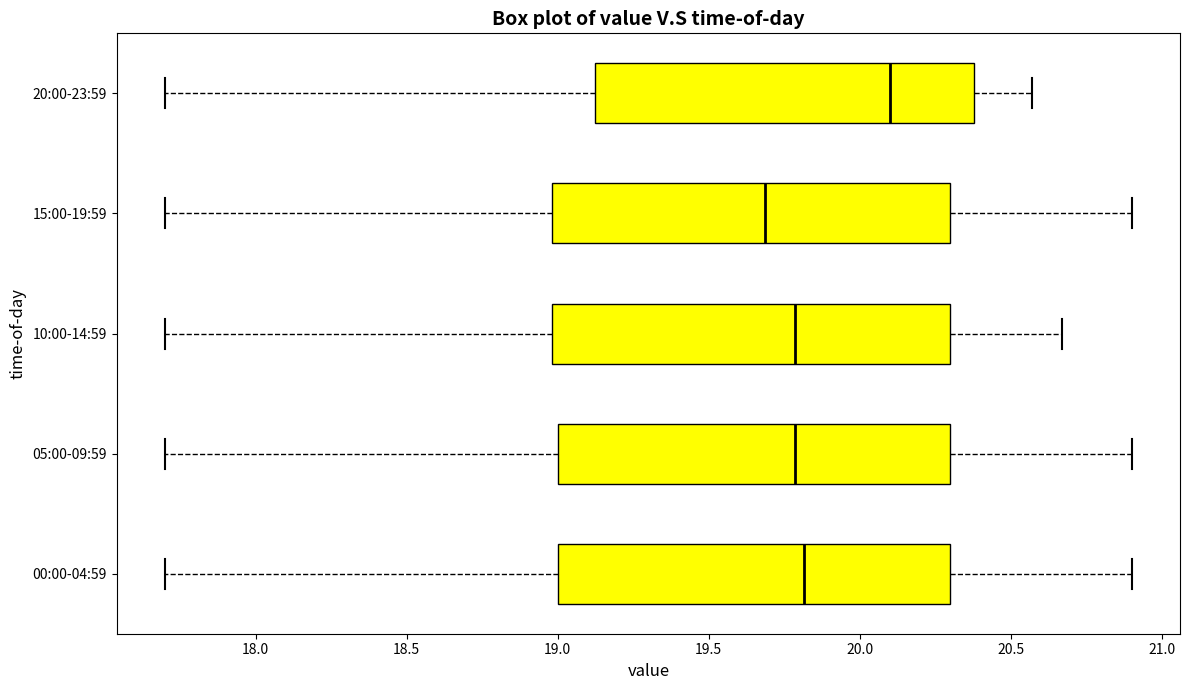

Which box has the furthest to the right median line?

20:00-23:59